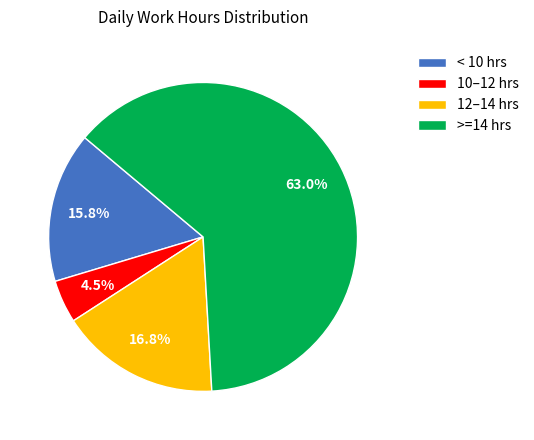

Is the sum of 10–12 hrs and >=14 hrs greater than half?

Yes